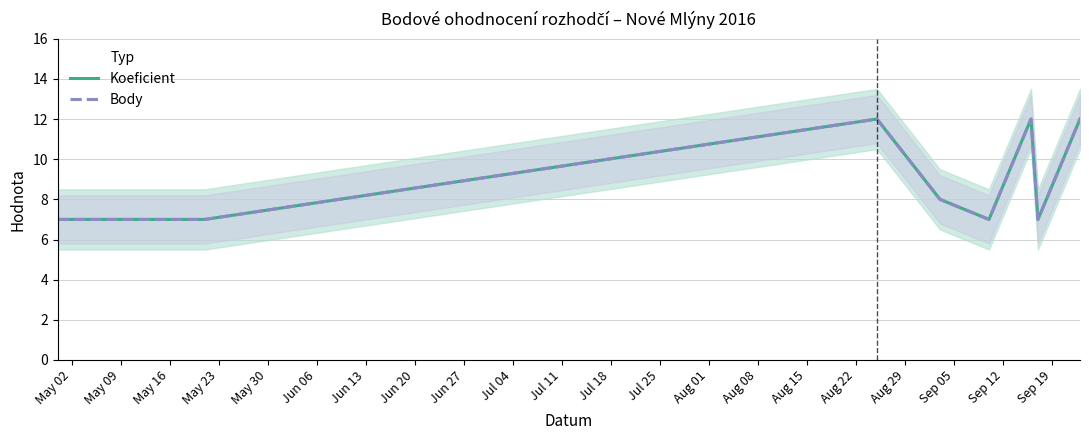

True or false: Body and Koeficient cross at least once.

False